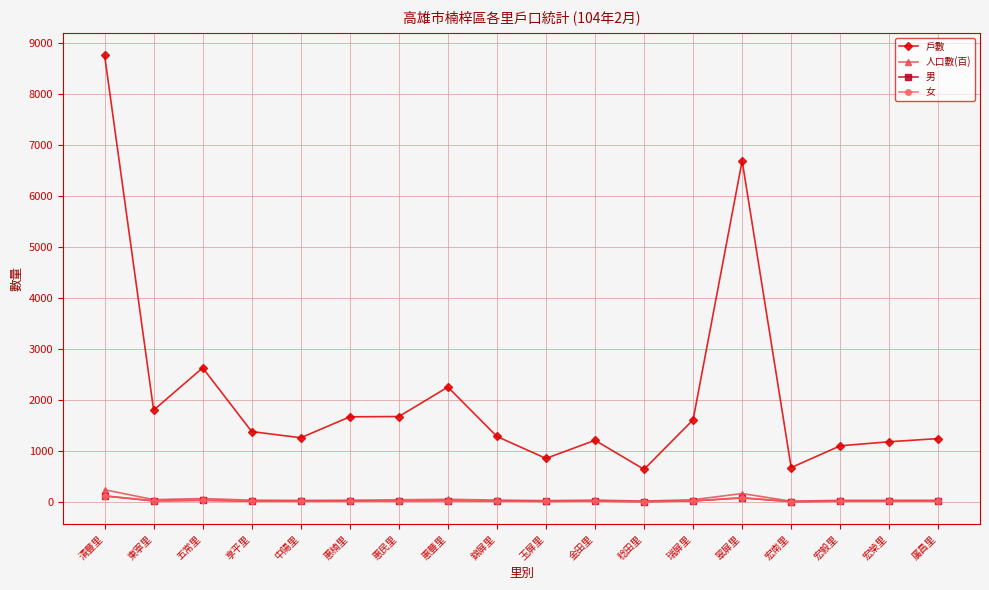

What is the sum of all 女 values?

517